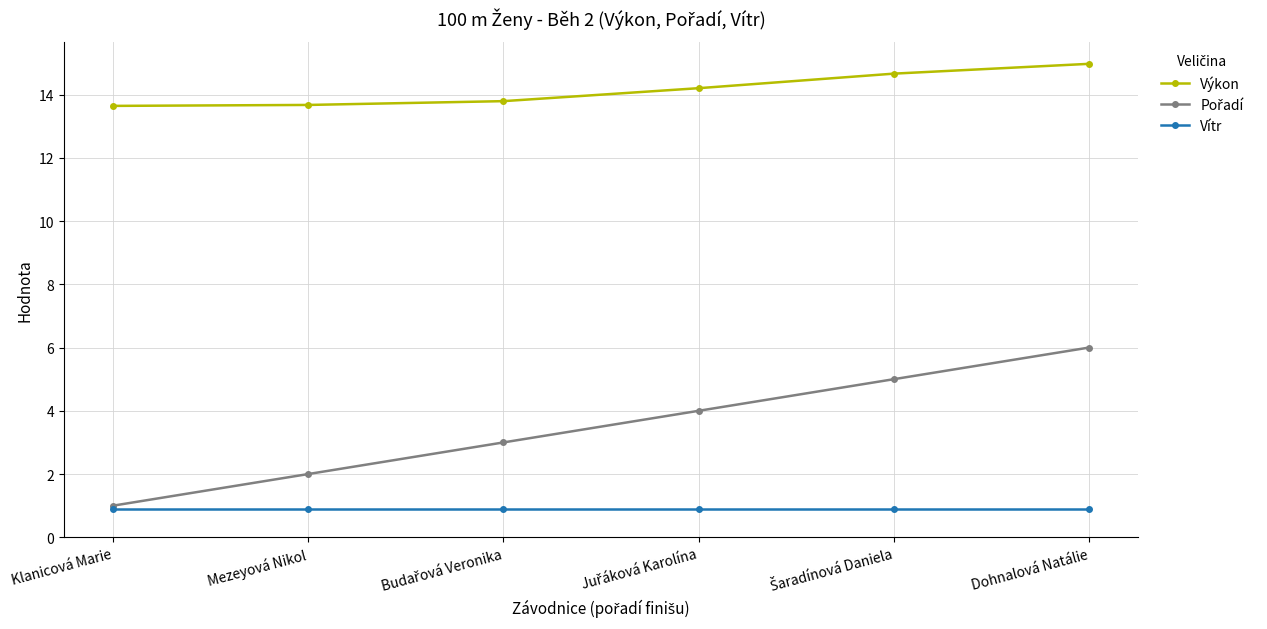

What is the maximum value for Vítr?

0.9